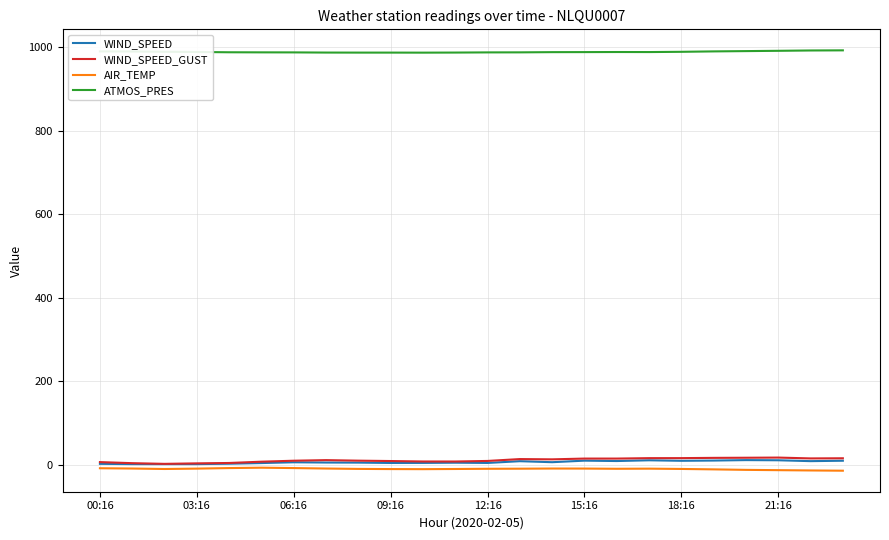

True or false: AIR_TEMP and ATMOS_PRES cross at least once.

False